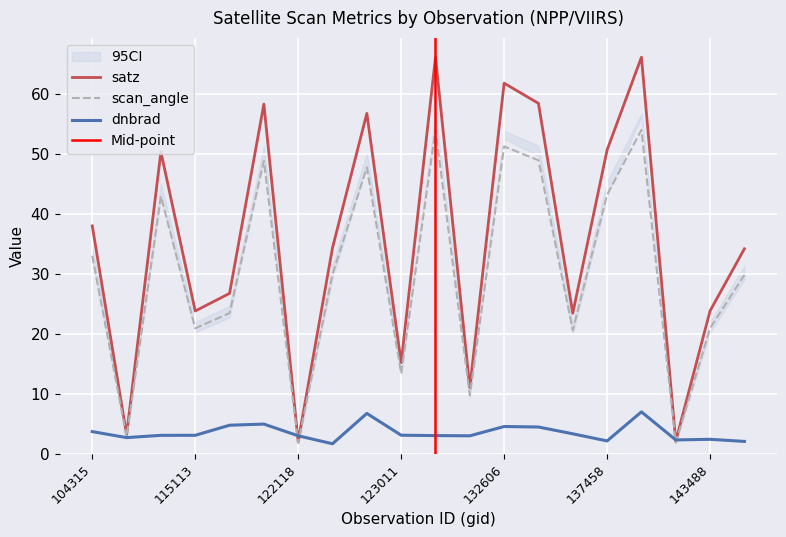

Between 109184 and 139217, which series saw the biggest shift?

satz